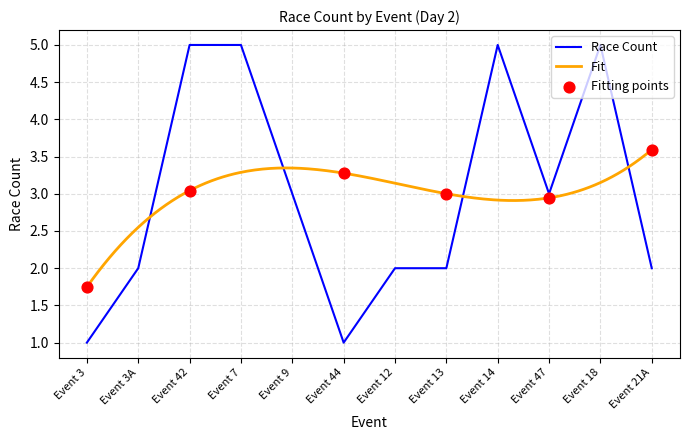

Between Event 7 and Event 42, which is larger?

Event 7